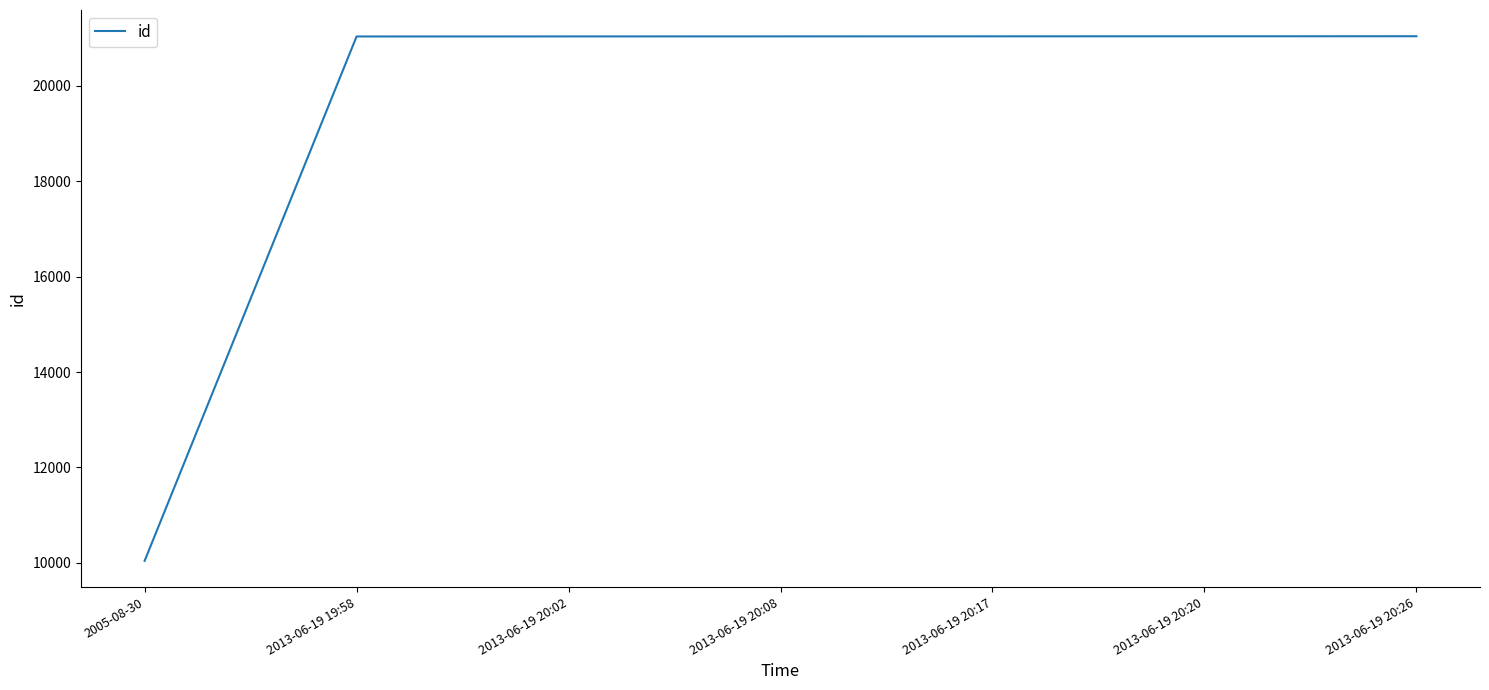

The chart shows a value of 2035 at 2005-08-30. True or false?

False